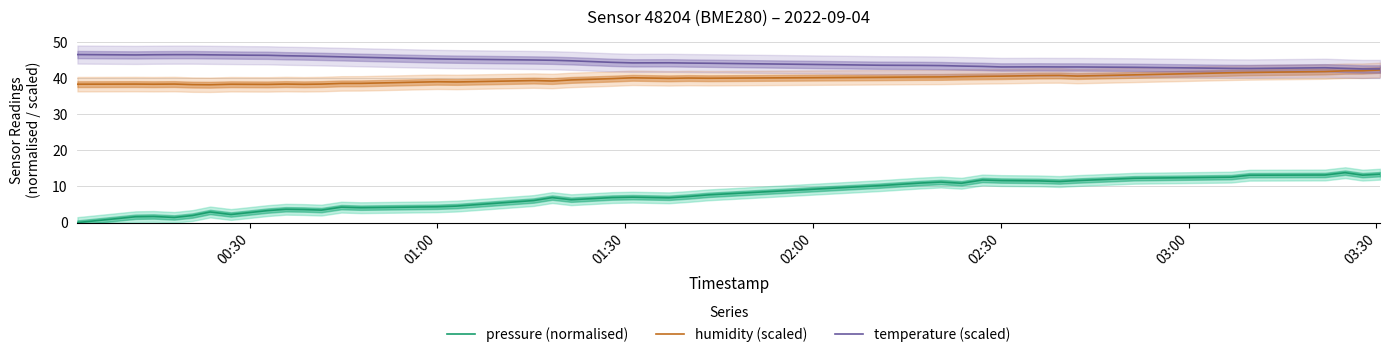

What is the value of the humidity (scaled) point at the 33rd from the left?

40.5